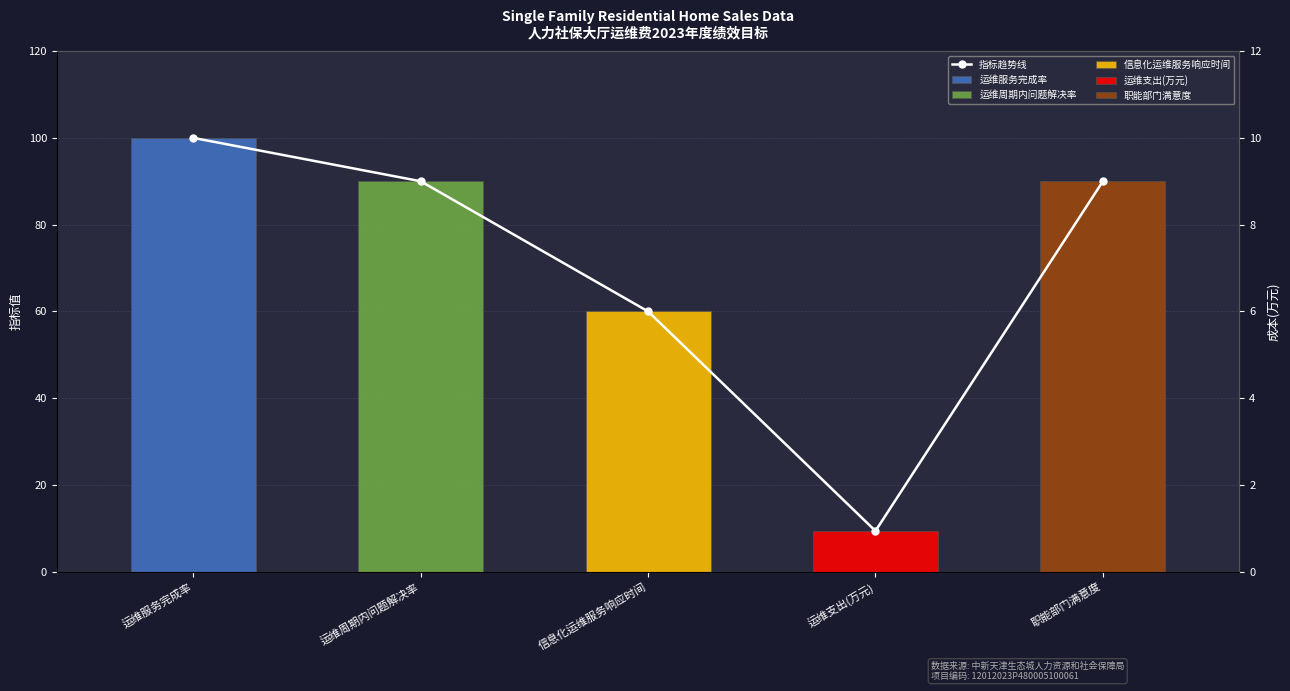

Does the chart contain any negative values?

No